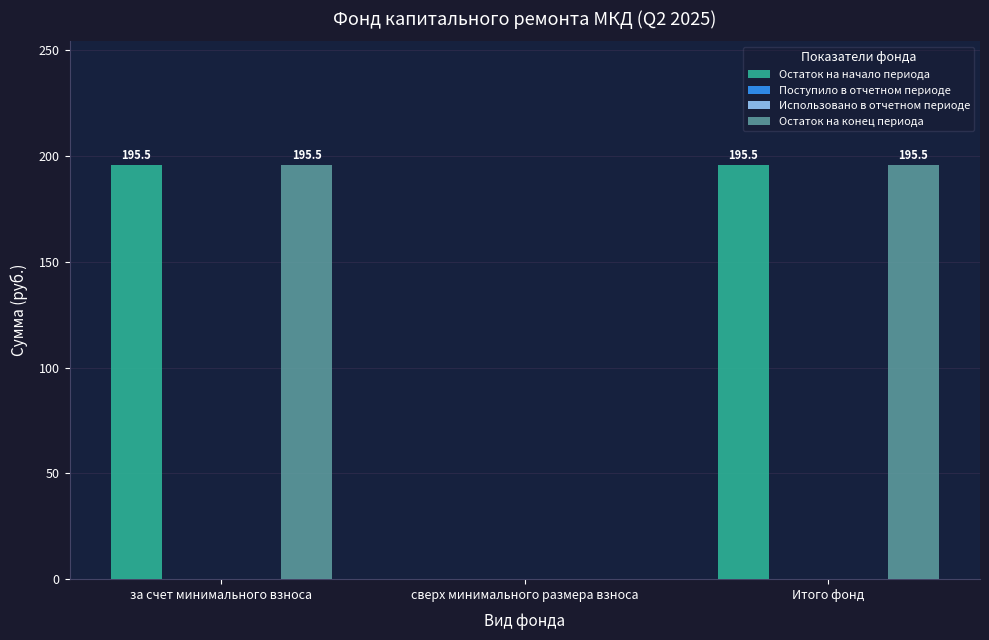

Which category has the lowest value across all series?

сверх минимального размера взноса